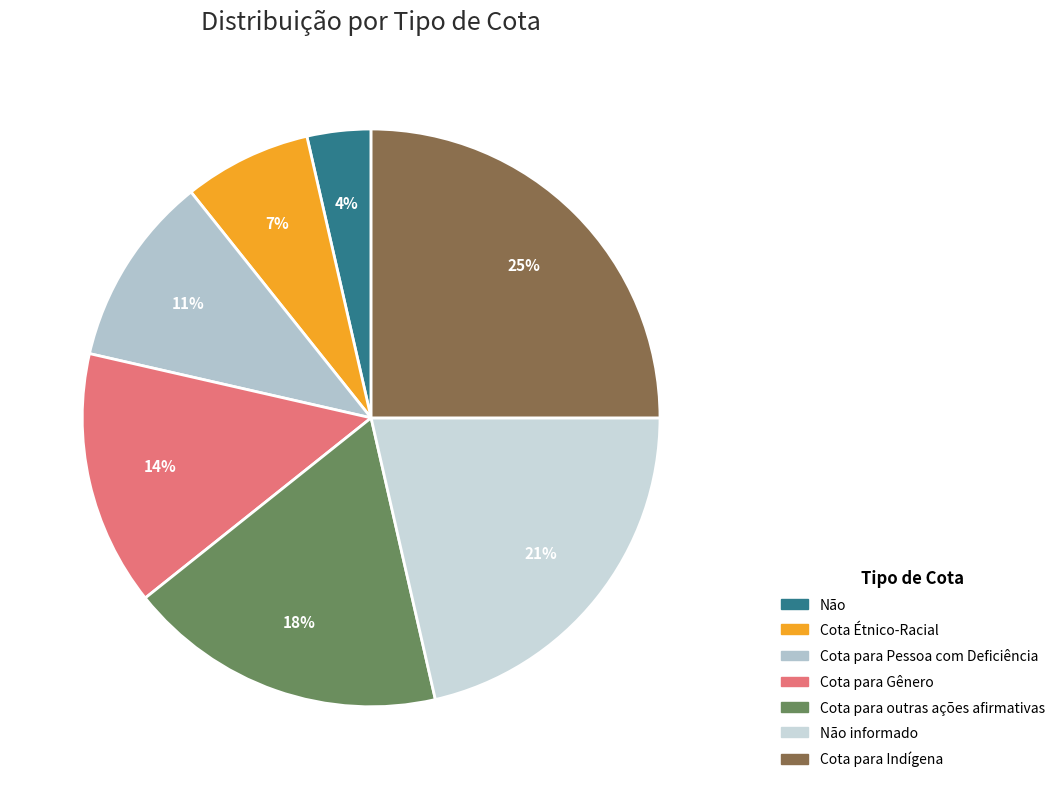

Is Cota para Indígena the majority of the pie?

No